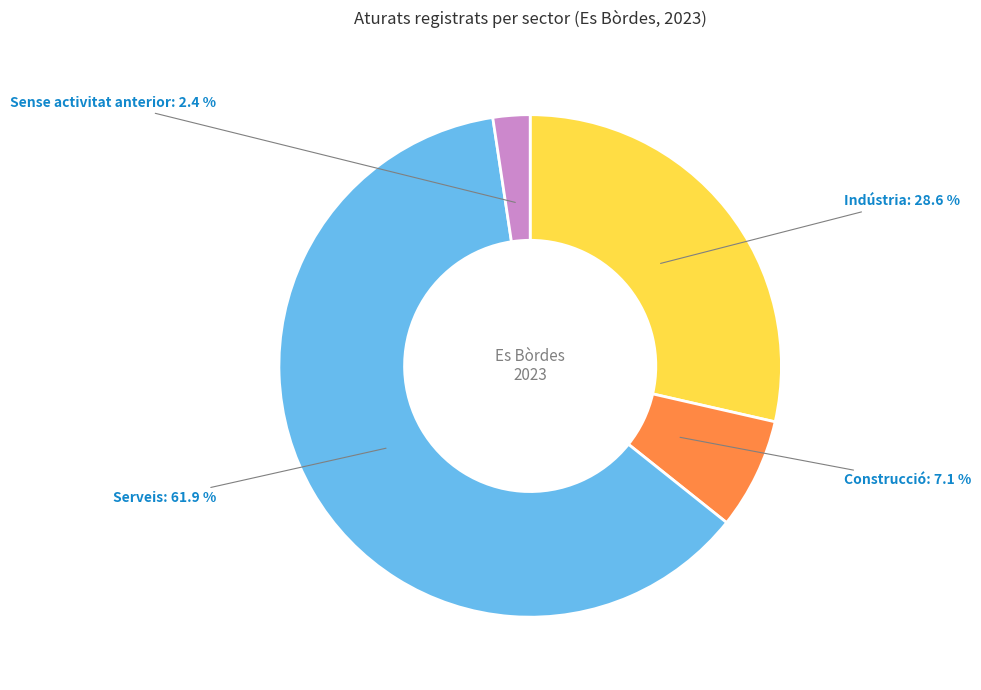

Is there any slice that represents more than half of the pie?

Yes